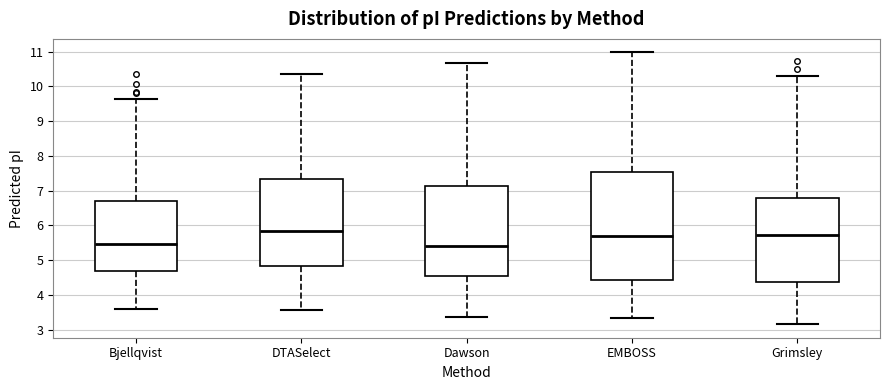

Where is the lower edge of the box for Bjellqvist on the y-axis? The values are not printed on the chart, so give them approximately, as read against the axis.

4.7